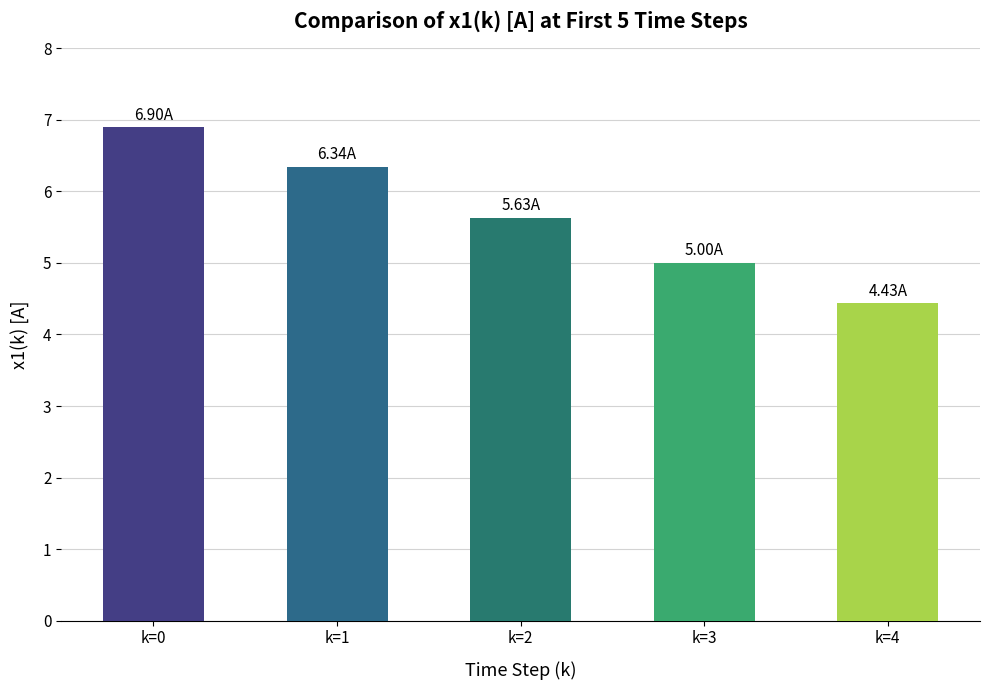

Approximately how many times larger is the value at k=4 compared to k=1?

0.7